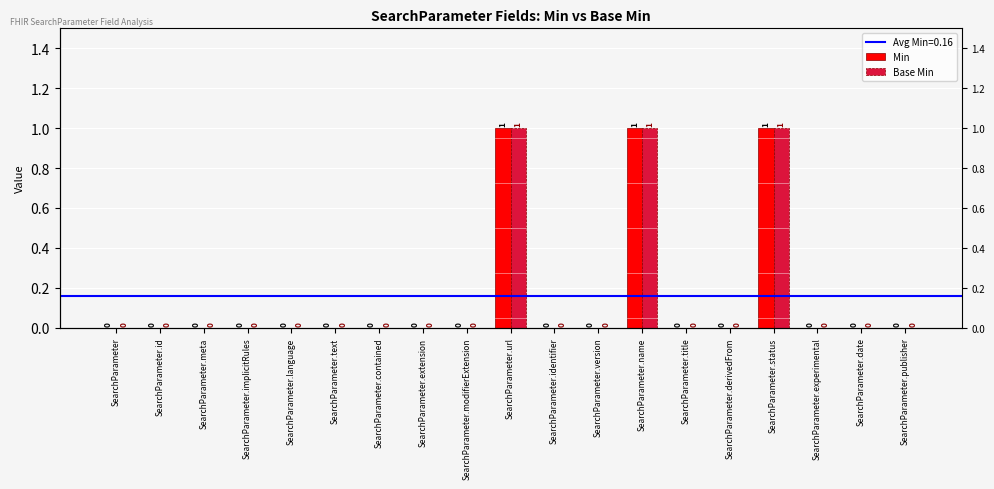

How many data points in Min are above 0?

3